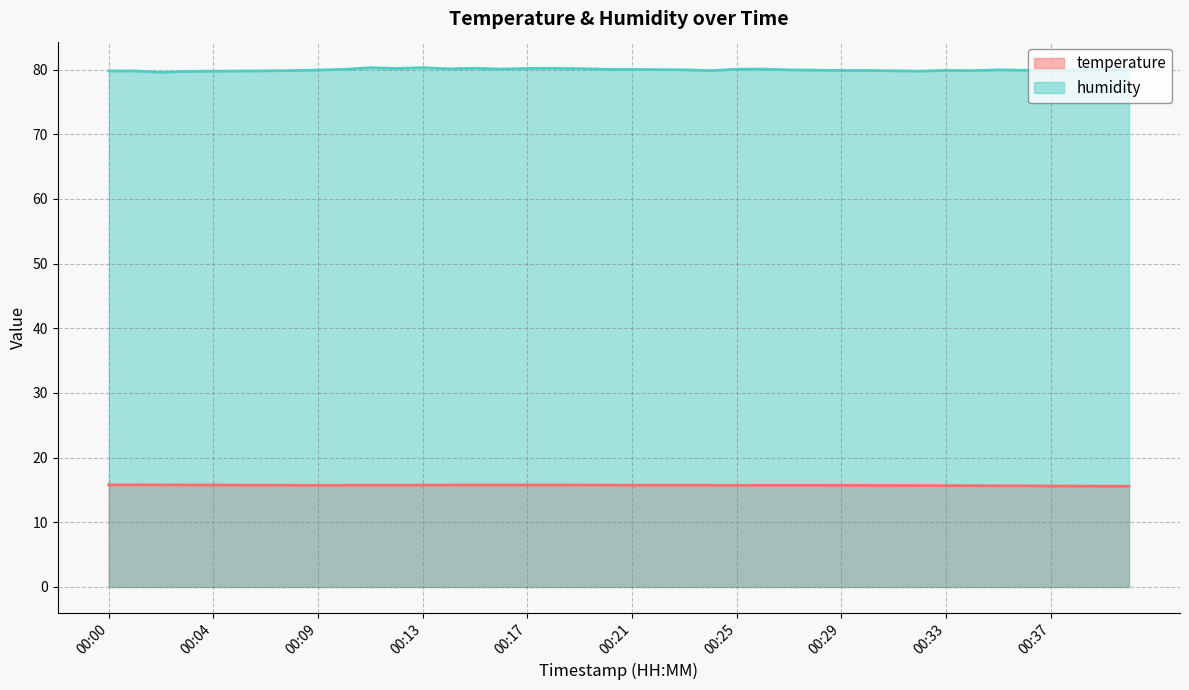

Rank the series by their average value, from highest to lowest.

humidity, temperature